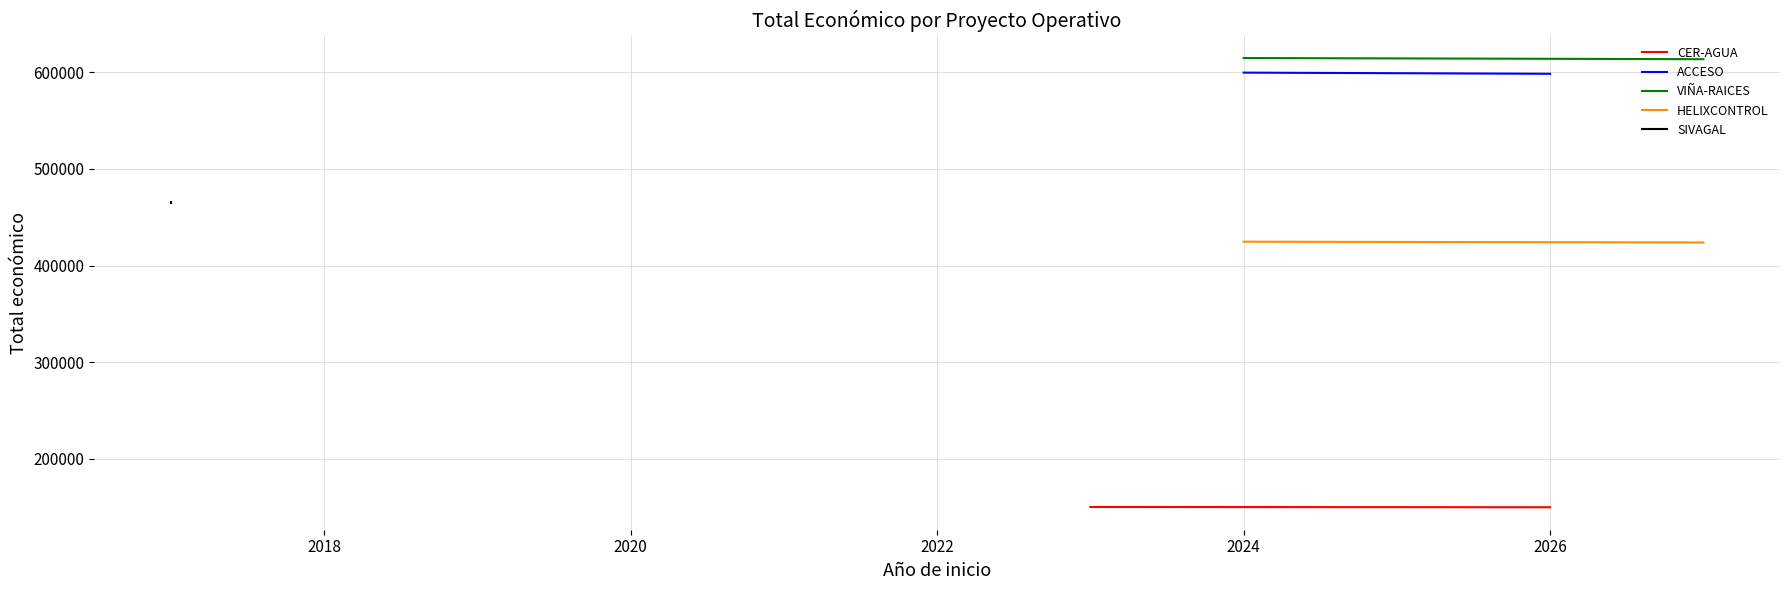

What is the minimum value for HELIXCONTROL (424720)?

424720